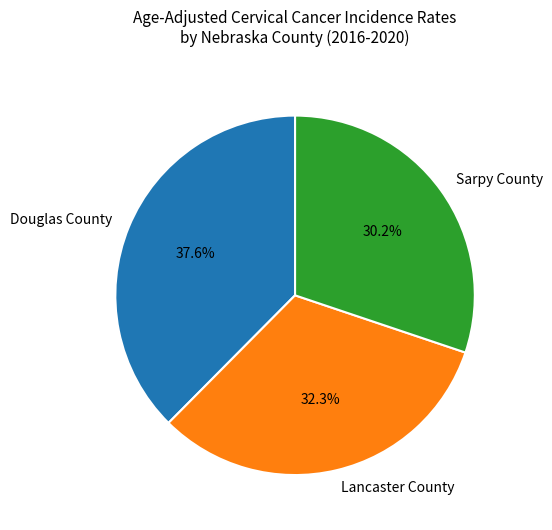

Rank the categories by value from lowest to highest.

Sarpy County, Lancaster County, Douglas County